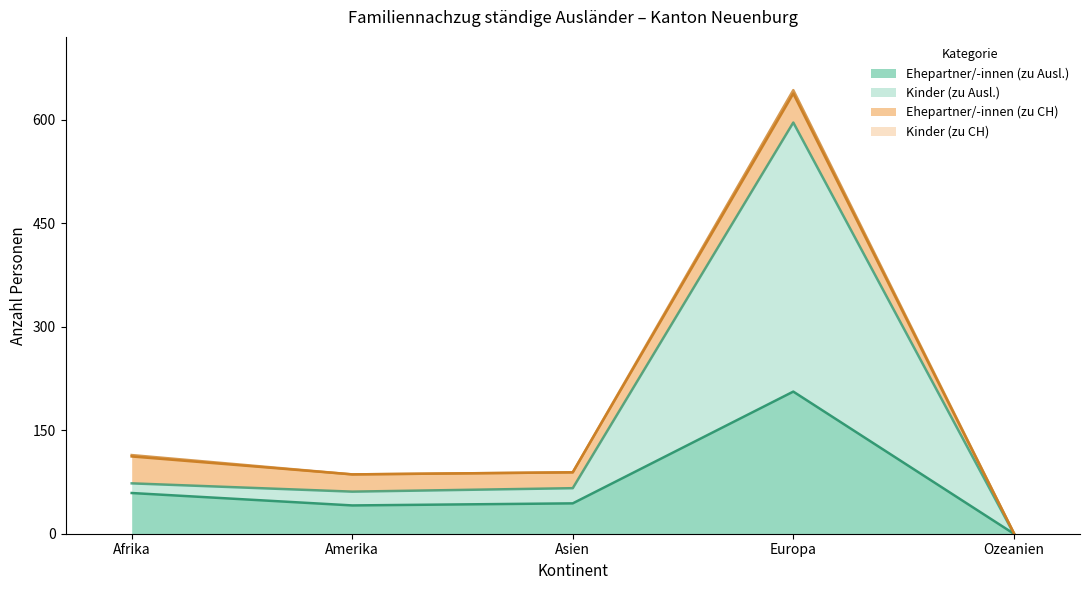

At which category does Ehepartner/-innen (zu Ausl.) reach its first local peak?

Europa